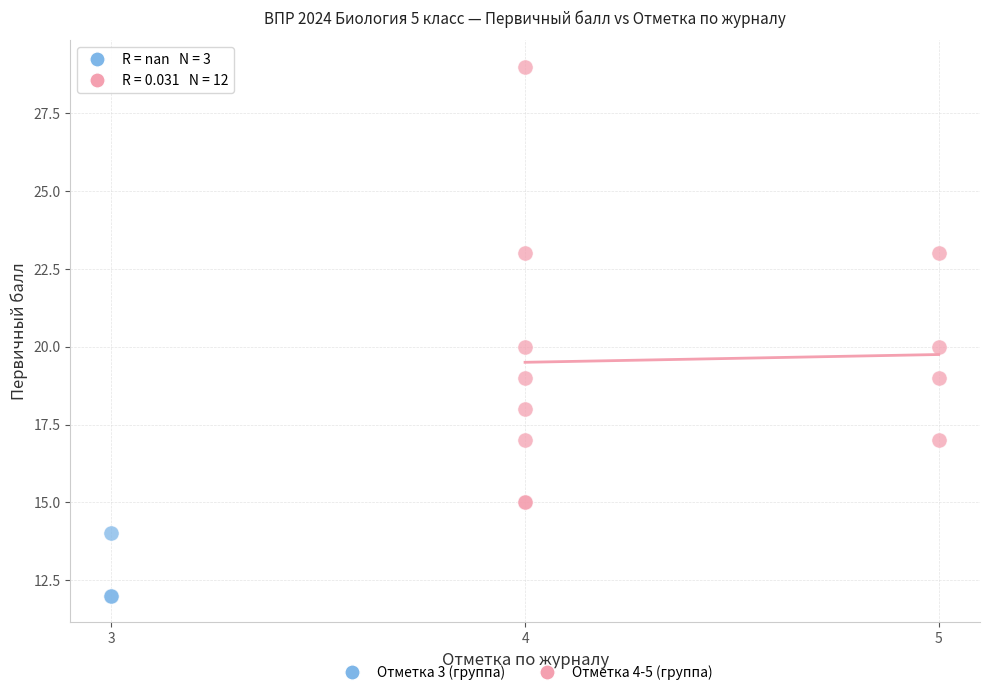

Which series reaches the minimum Y coordinate?

Отметка 3 (группа)